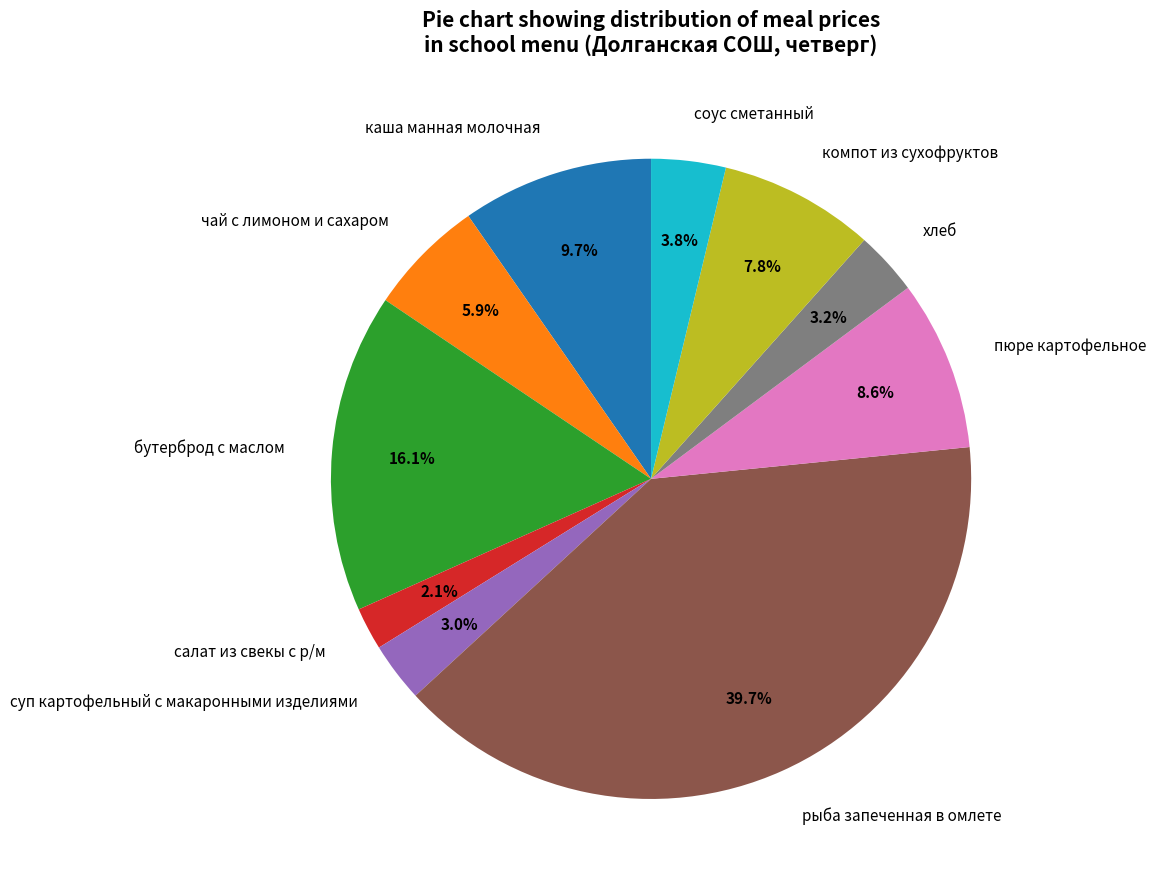

Does рыба запеченная в омлете account for over 50% of the chart?

No